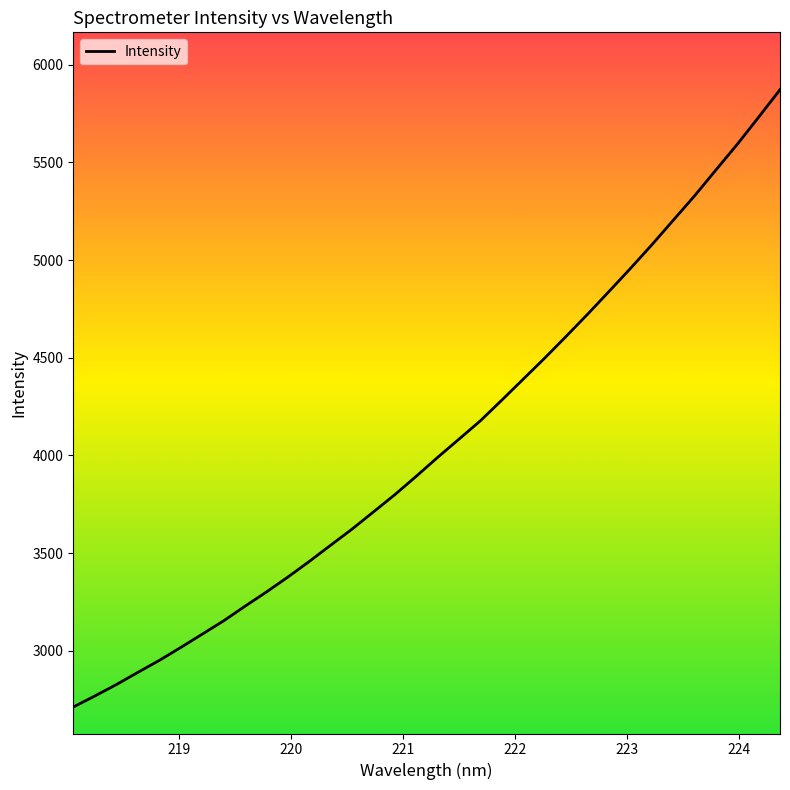

What is the difference between the maximum and minimum values?

3160.4